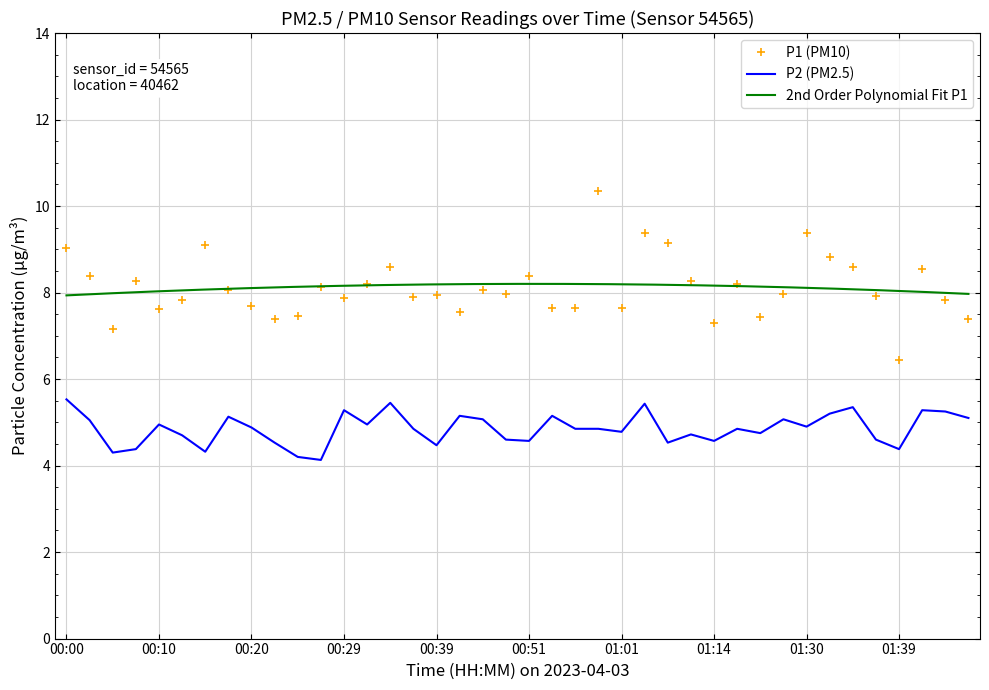

Where is P2 nearest to the value 4?

00:27